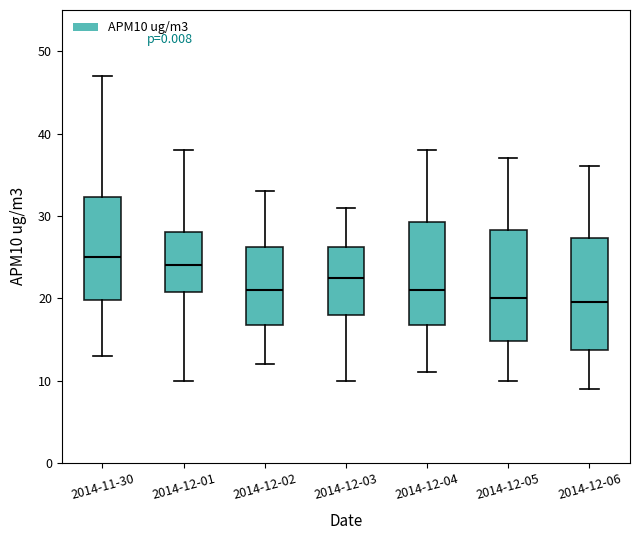

Reading left to right, transcribe this box plot: for each box, give where its median line is, the range the box spans, and where its two whiskers end, as read against the y-axis. The values are not printed on the chart, so give them approximately, as read against the axis.

2014-11-30: median 25, box 20 to 32, whiskers 13 to 47
2014-12-01: median 24, box 21 to 28, whiskers 10 to 38
2014-12-02: median 21, box 17 to 26, whiskers 12 to 33
2014-12-03: median 23, box 18 to 26, whiskers 10 to 31
2014-12-04: median 21, box 17 to 29, whiskers 11 to 38
2014-12-05: median 20, box 15 to 28, whiskers 10 to 37
2014-12-06: median 20, box 14 to 27, whiskers 9 to 36